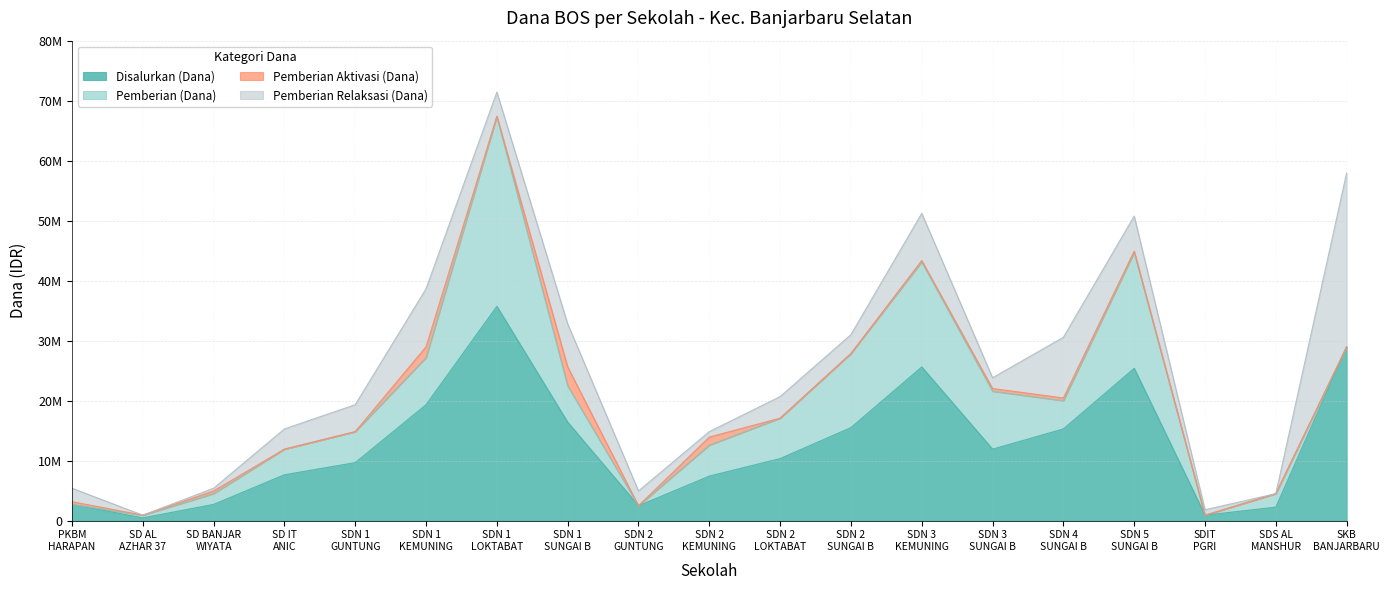

What is the highest value of the Pemberian (Dana) series?

31725000